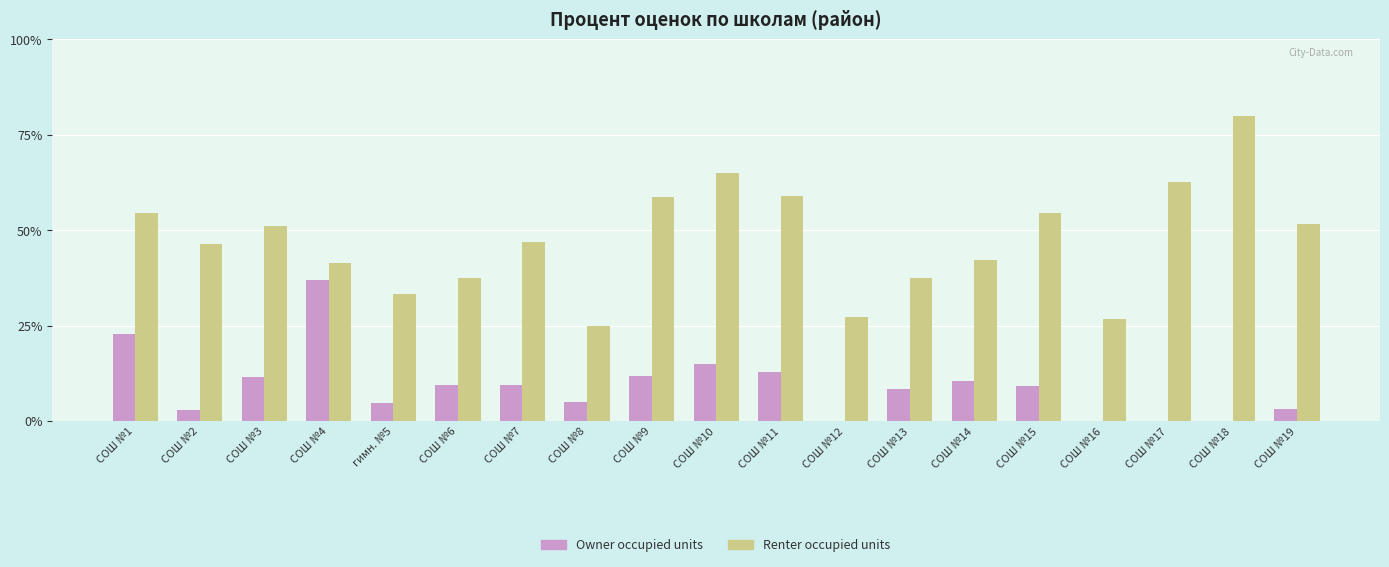

What is the sum of the Owner occupied units values at гимн. №5 and СОШ №13?

13.1